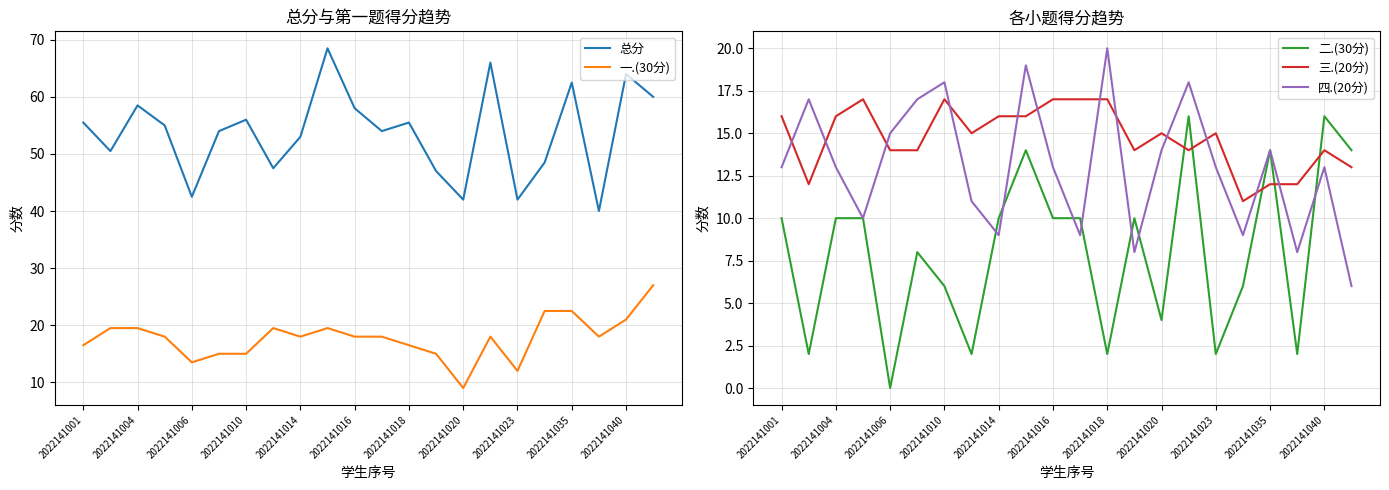

Which category has the lowest value in the 二.(30分) series?

2022141006